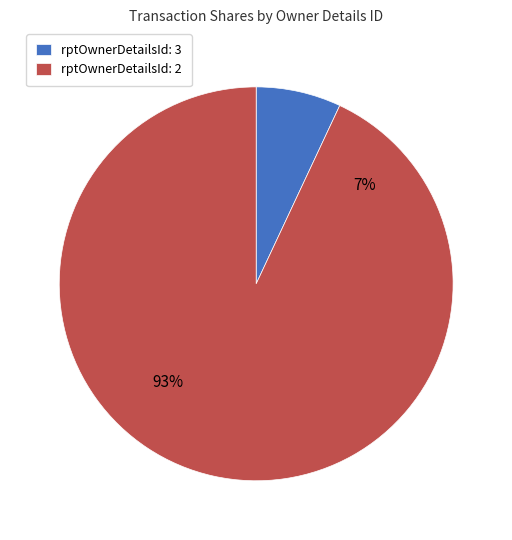

Does rptOwnerDetailsId: 2 represent more than half of the total?

Yes